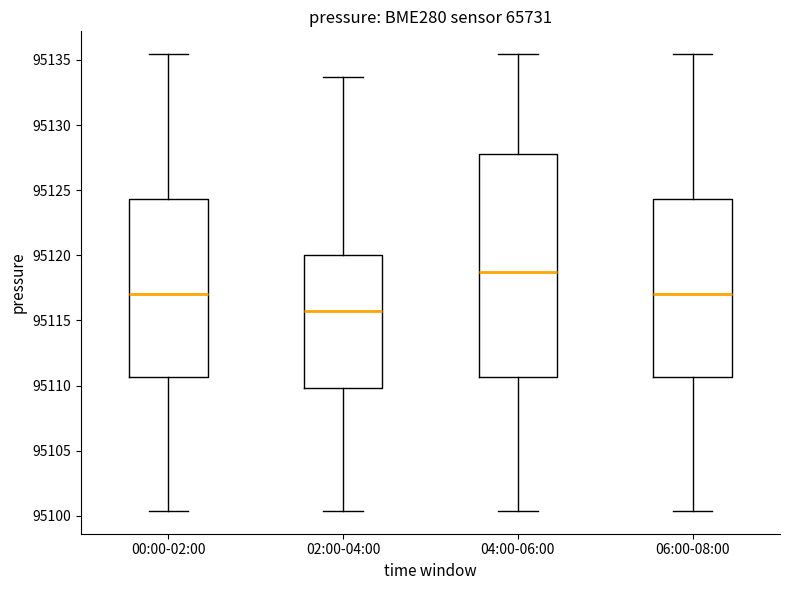

Which box is the tallest, from its lower edge to its upper edge?

04:00-06:00